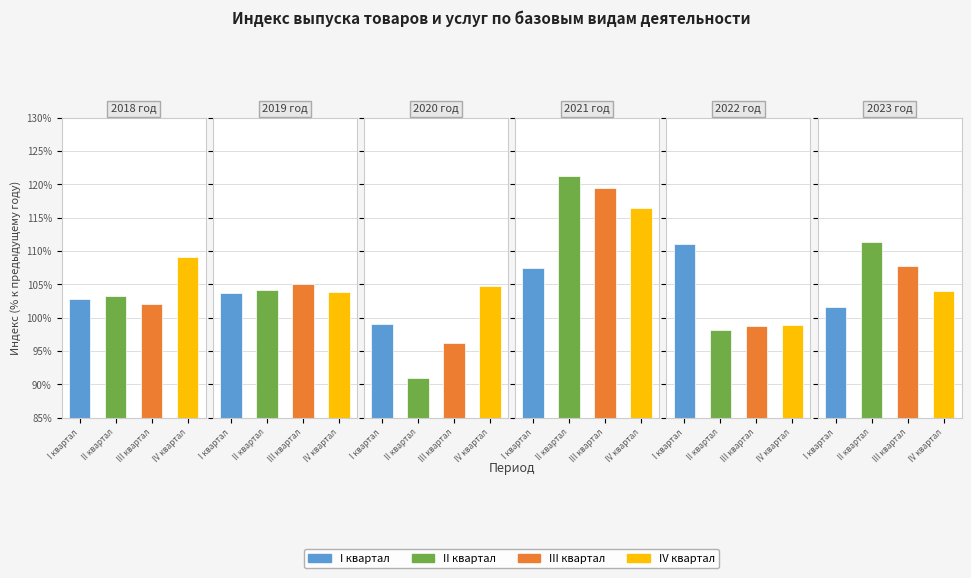

Between 2018 год and 2023 год, which series saw the biggest shift?

II квартал